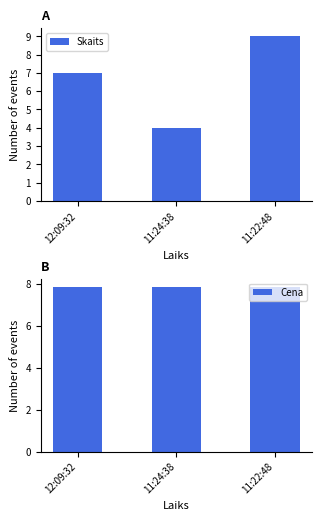

Reading right to left, transcribe all the data shown in this chart.

Skaits: 11:22:48=9.0	11:24:38=4.0	12:09:32=7.0
Cena: 11:22:48=7.8	11:24:38=7.8	12:09:32=7.8